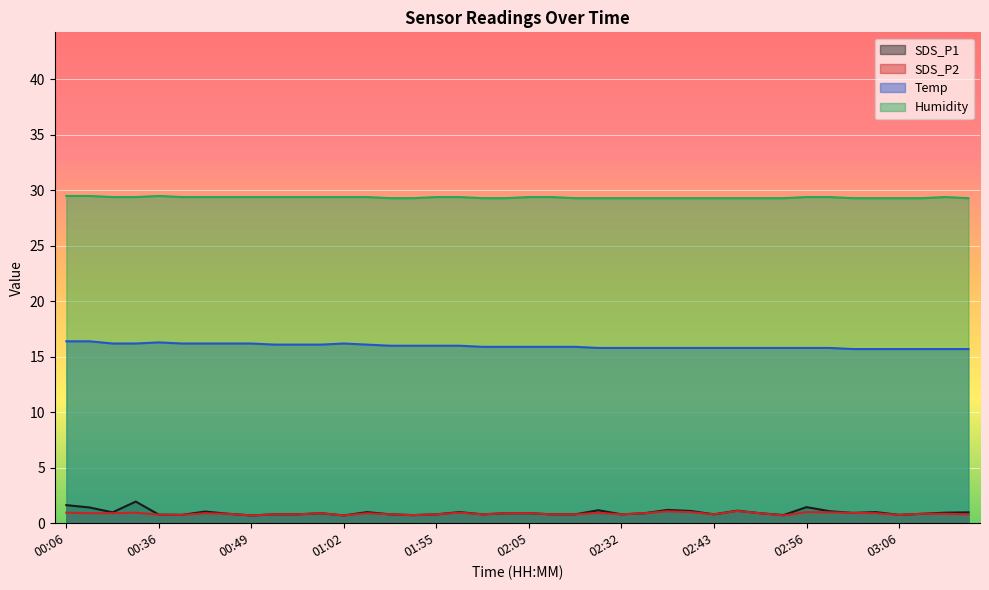

True or false: Temp and Humidity intersect in this chart.

False